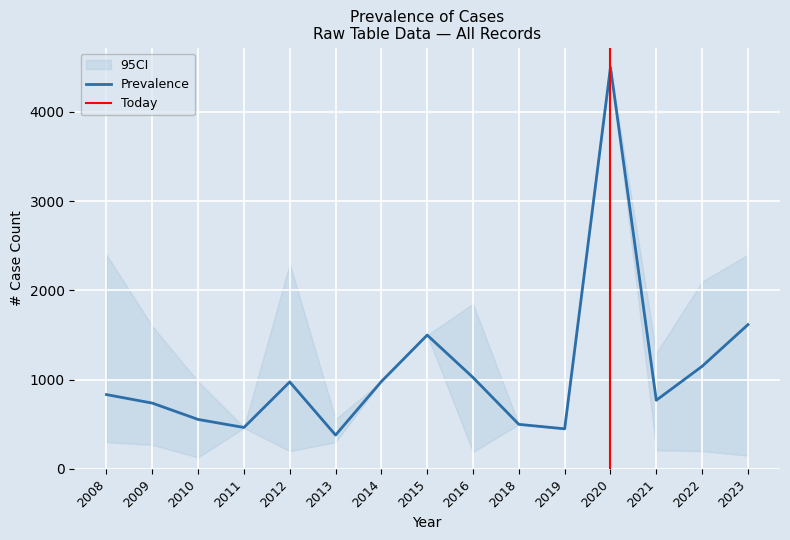

The Prevalence series shows 1500.0 at 2015. True or false?

True